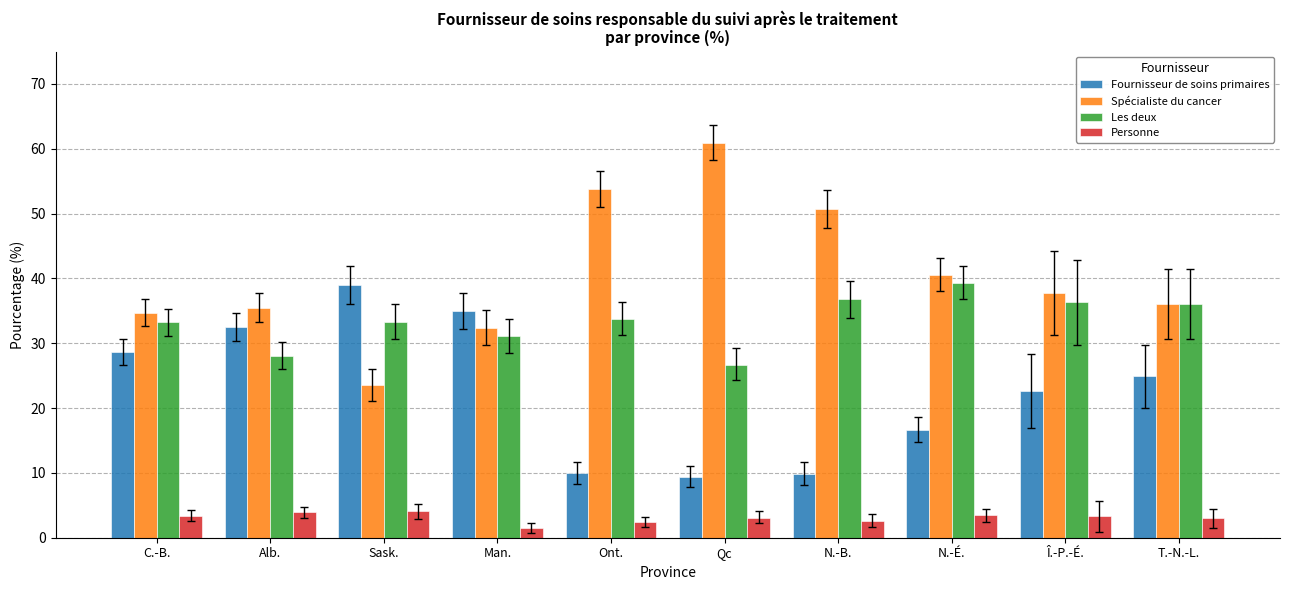

At how many categories does at least one series exceed 43?

3